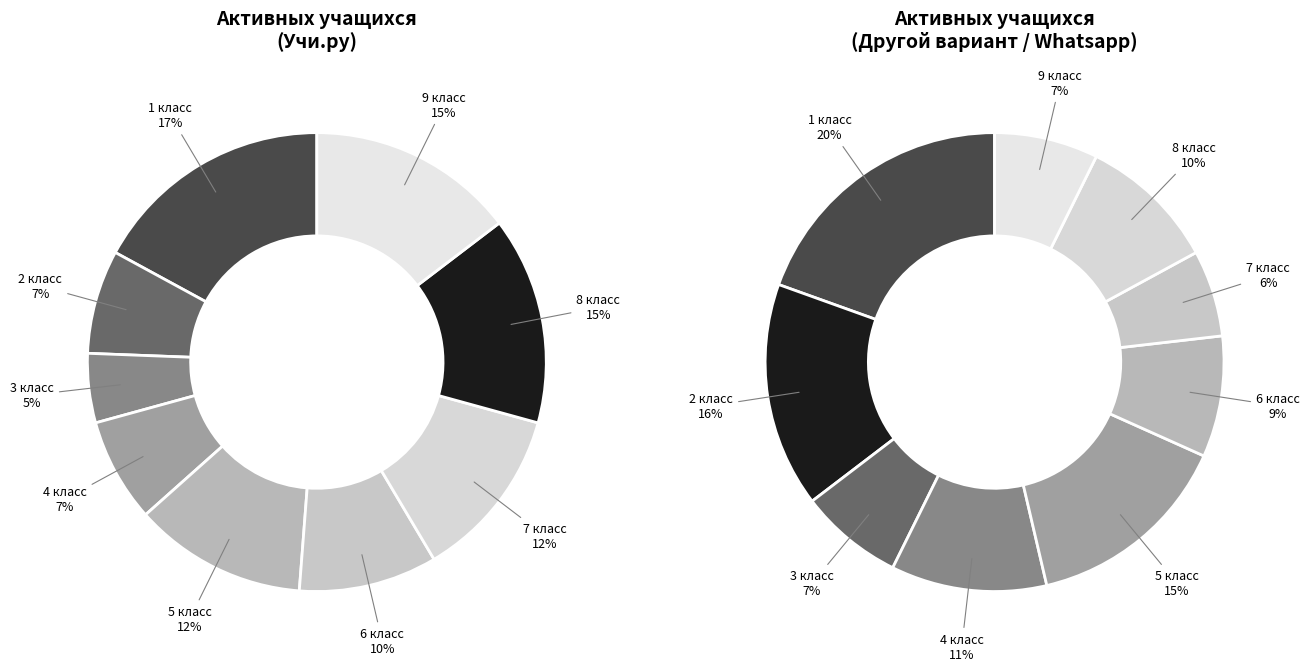

Does any single category account for the majority?

No